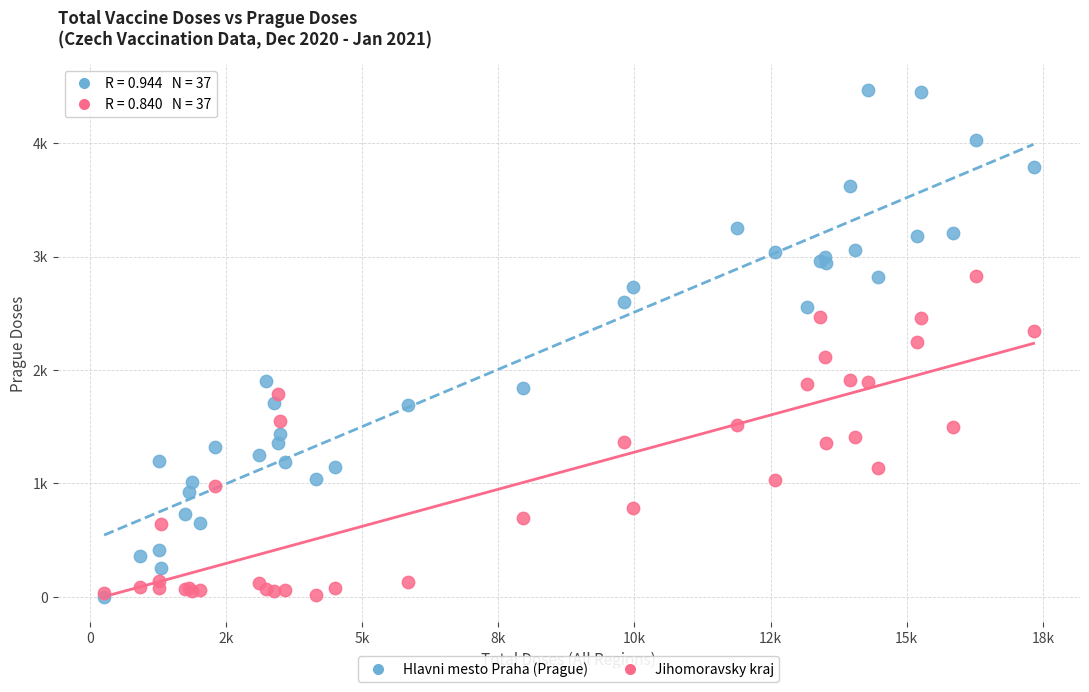

Which series contains the highest Y value?

Hlavni mesto Praha (Prague)